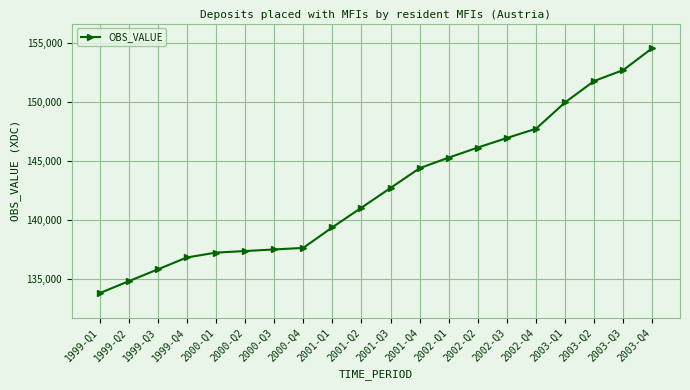

What is the difference between the values at 2003-Q3 and 2000-Q3?

15237